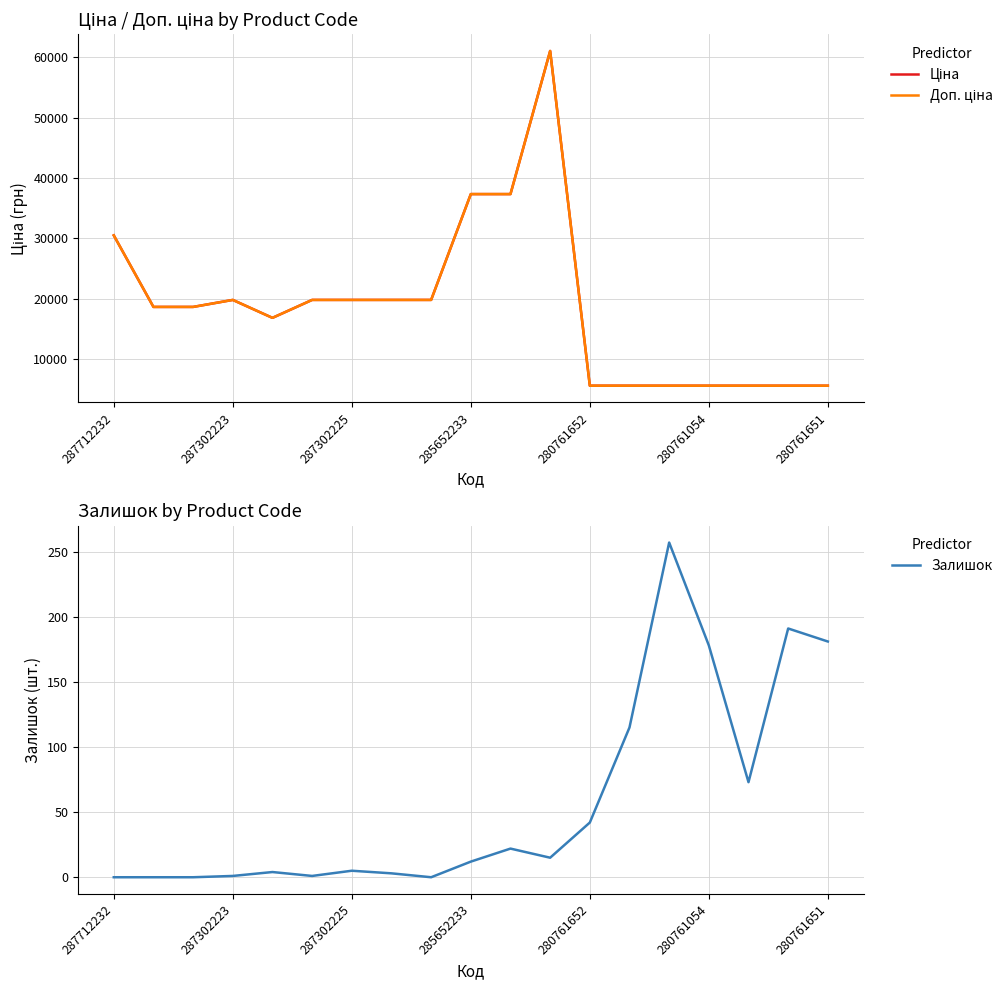

True or false: Ціна and Доп. ціна intersect in this chart.

False